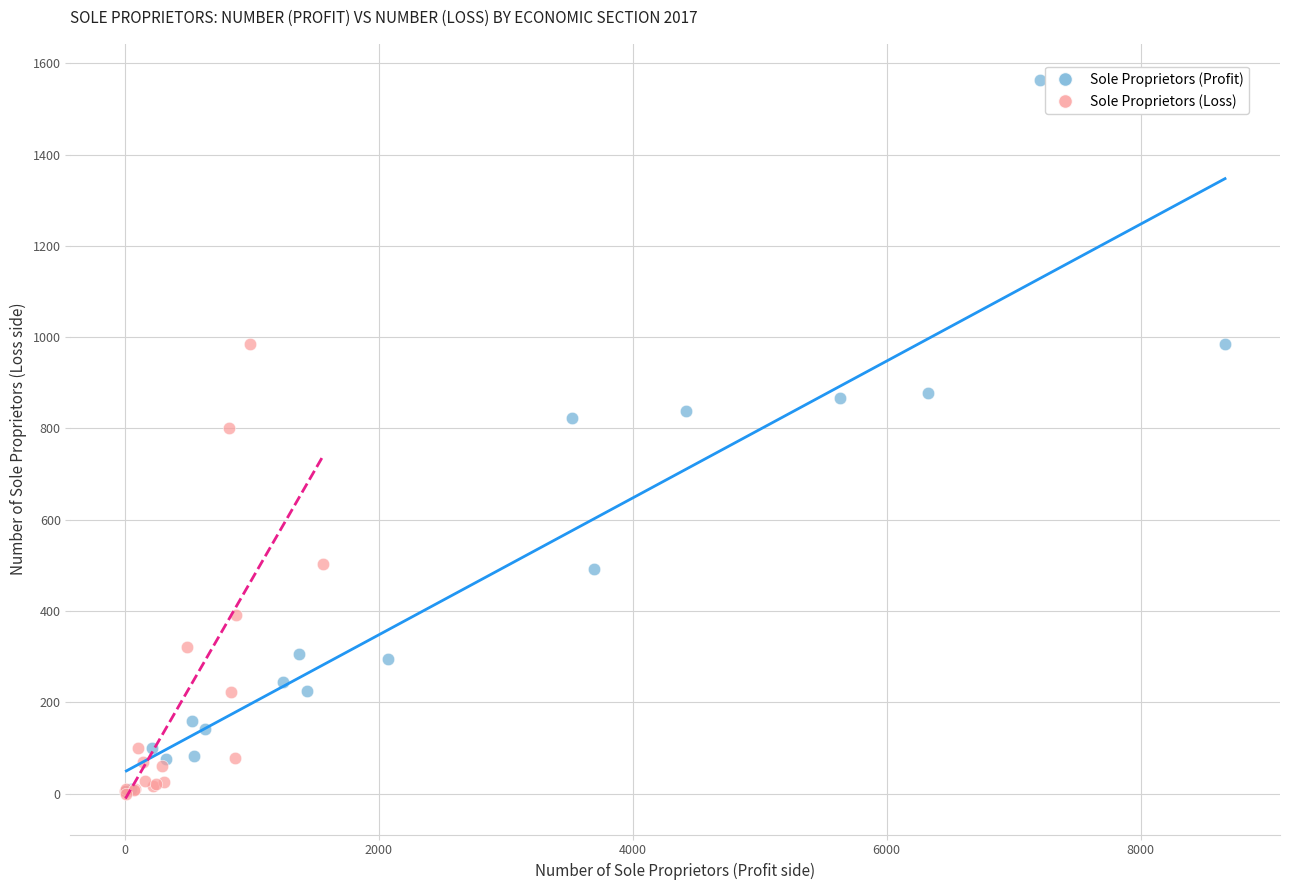

Which series has the widest spread of Y values?

Sole Proprietors (Profit)